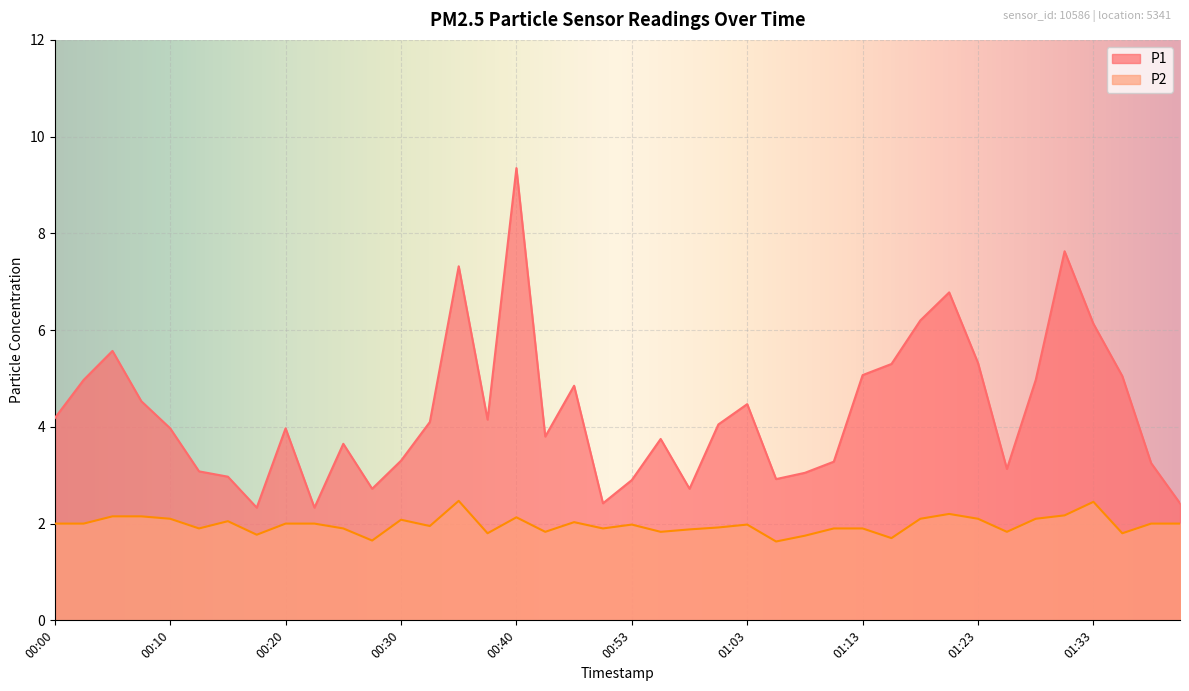

What is the spread (max minus min) of values at 00:43?

2.0